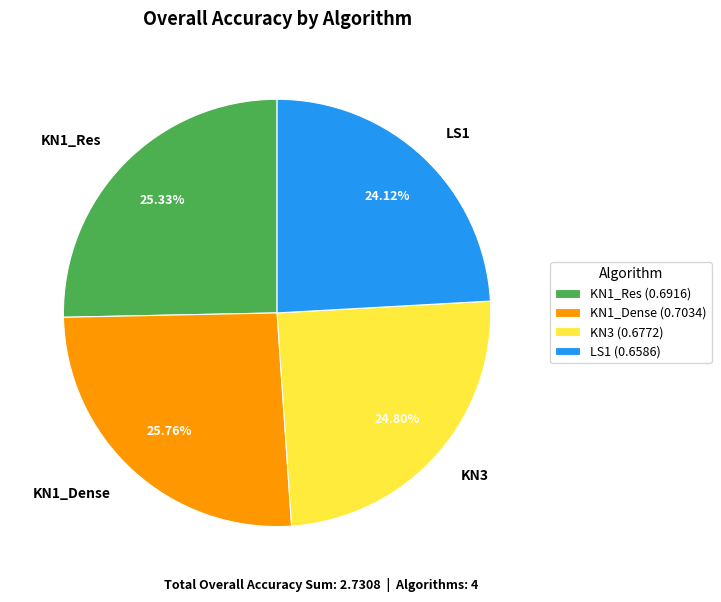

What percentage is the KN1_Dense slice, to the nearest percent?

26%